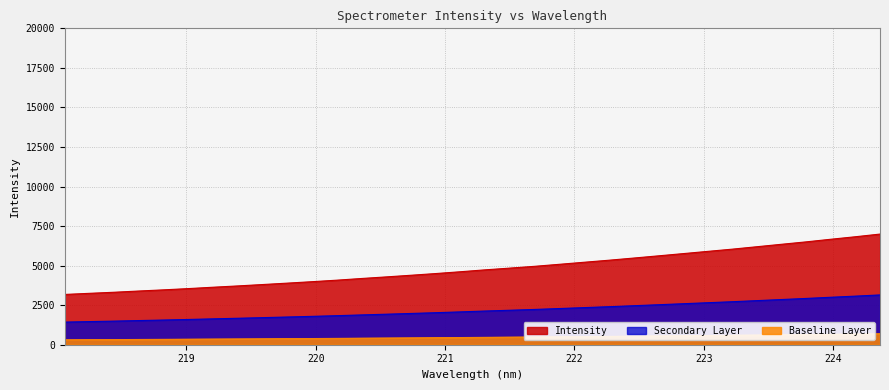

What is the minimum value for Secondary Layer?

1430.3